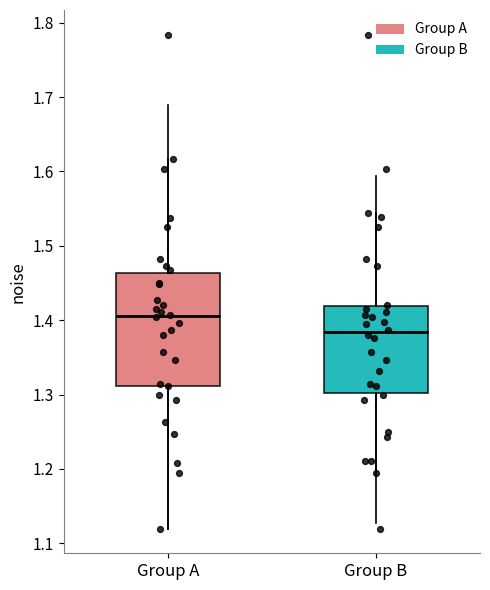

Reading left to right, read every box against the y-axis: the position of its median line, the range the box covers, and the ends of its whiskers. The values are not printed on the chart, so give them approximately, as read against the axis.

Group A: median 1.41, box 1.31 to 1.46, whiskers 1.12 to 1.62
Group B: median 1.38, box 1.30 to 1.42, whiskers 1.20 to 1.54